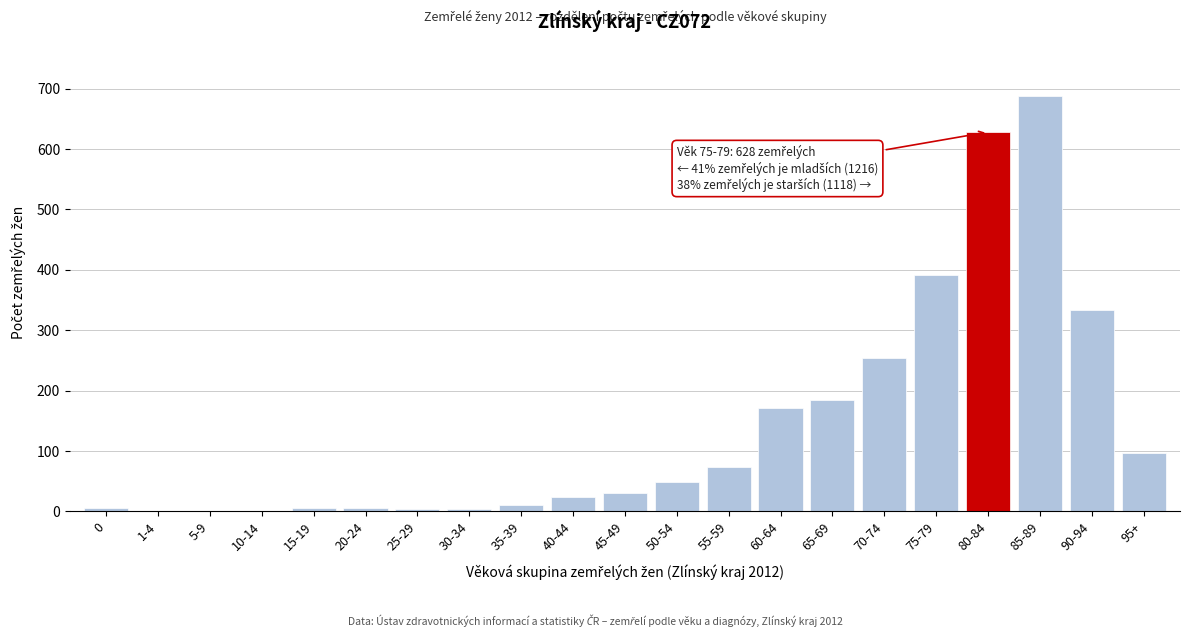

Which category has the highest value across all series?

85-89